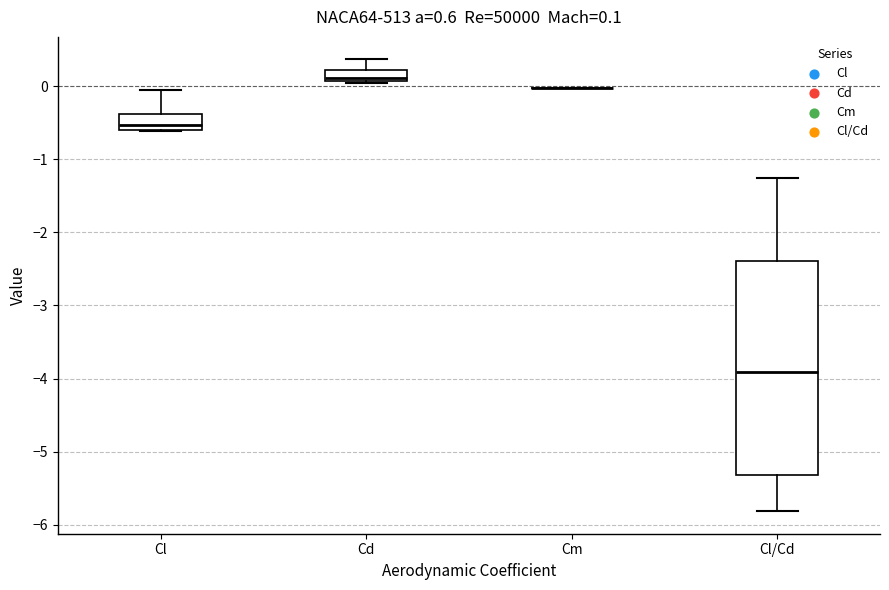

Comparing the boxes themselves (not the whiskers), which one is the tallest?

Cl/Cd